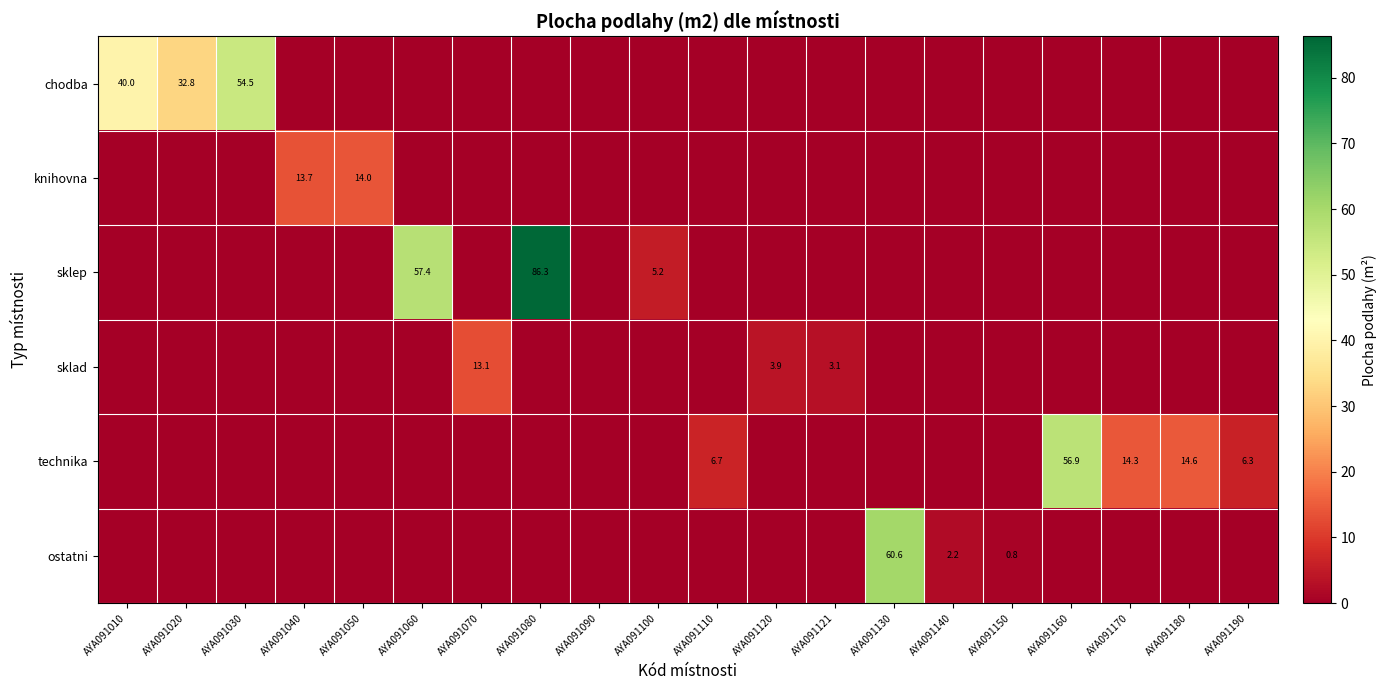

At which category is the sum across all series the highest?

AYA091080